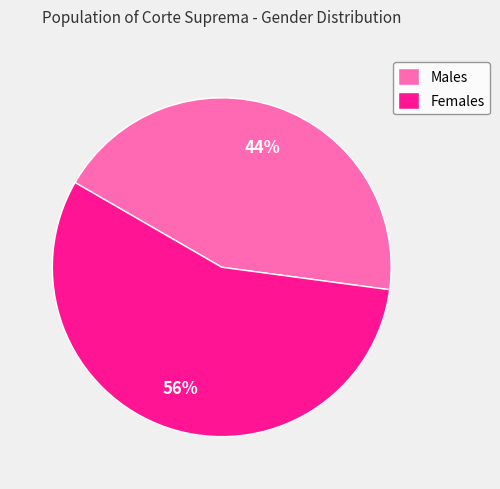

Is the sum of Males and Females greater than half?

Yes